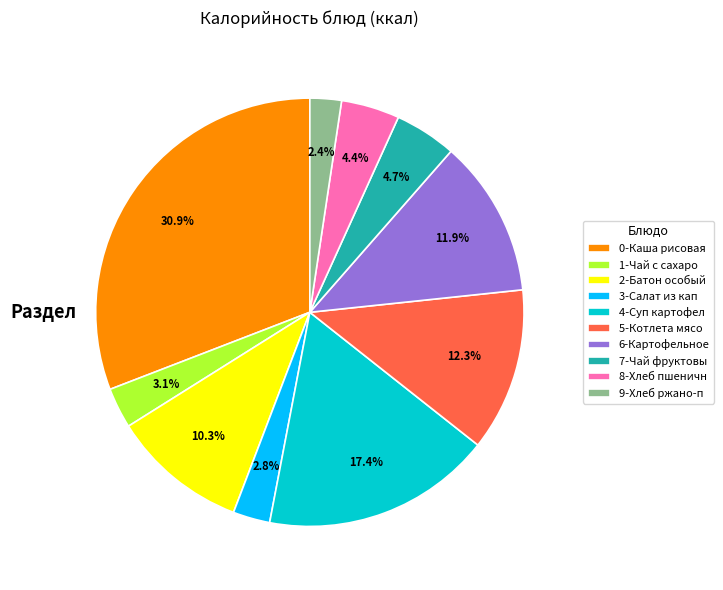

Combined, what portion of the pie is 8-Хлеб пшеничн and 2-Батон особый?

14.7%